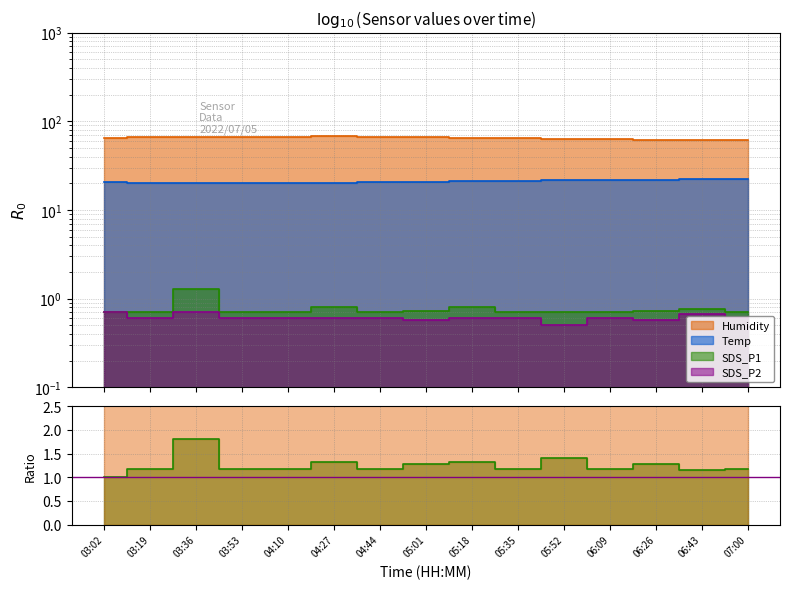

At which category does SDS_P2 reach its first local peak?

03:36